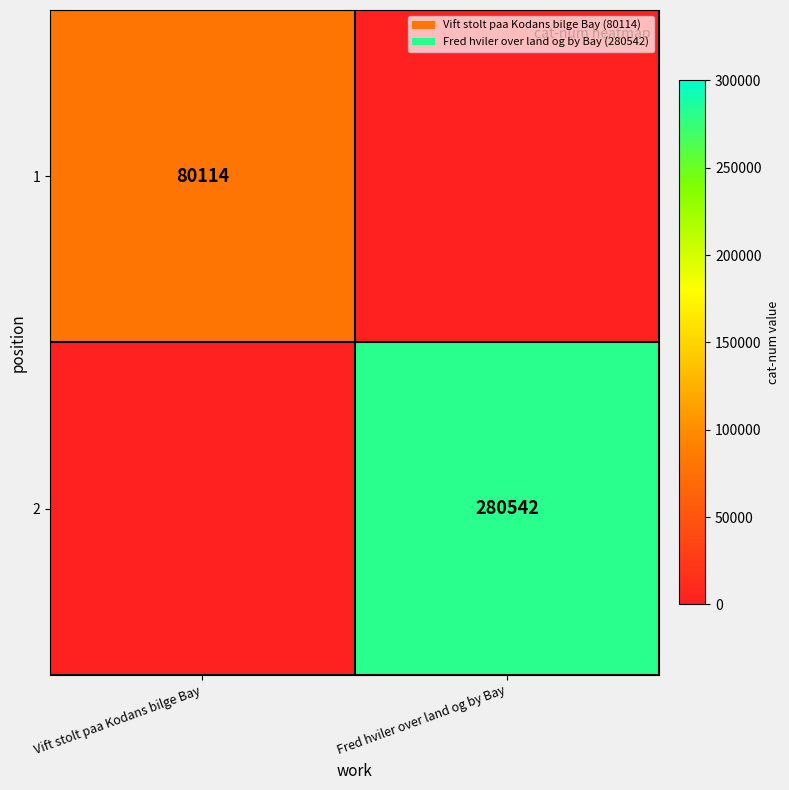

Is it true that 1 equals 130190 at Vift stolt paa Kodans bilge Bay?

False